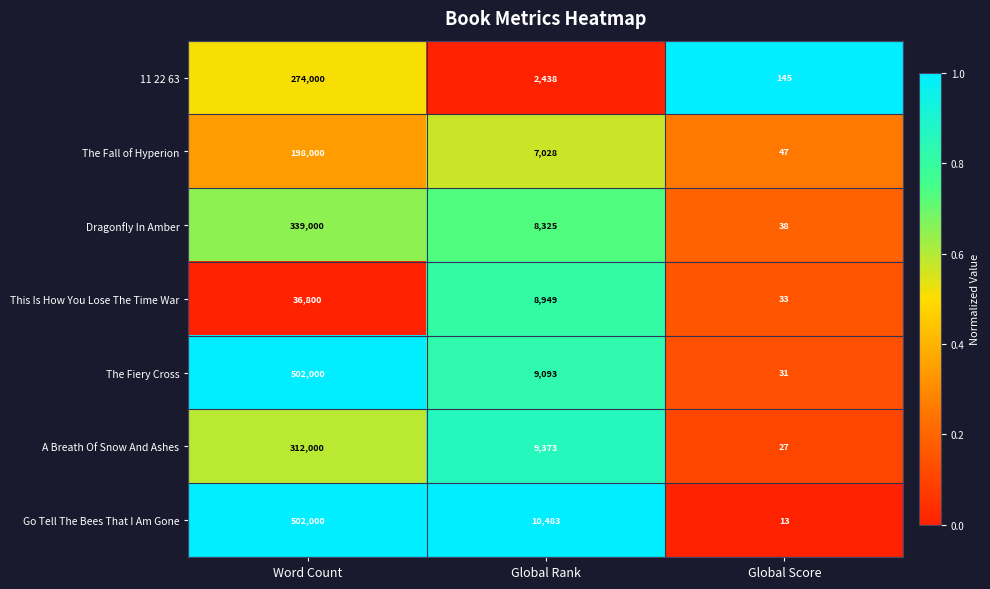

What is the total value across all series at Global Score?

334